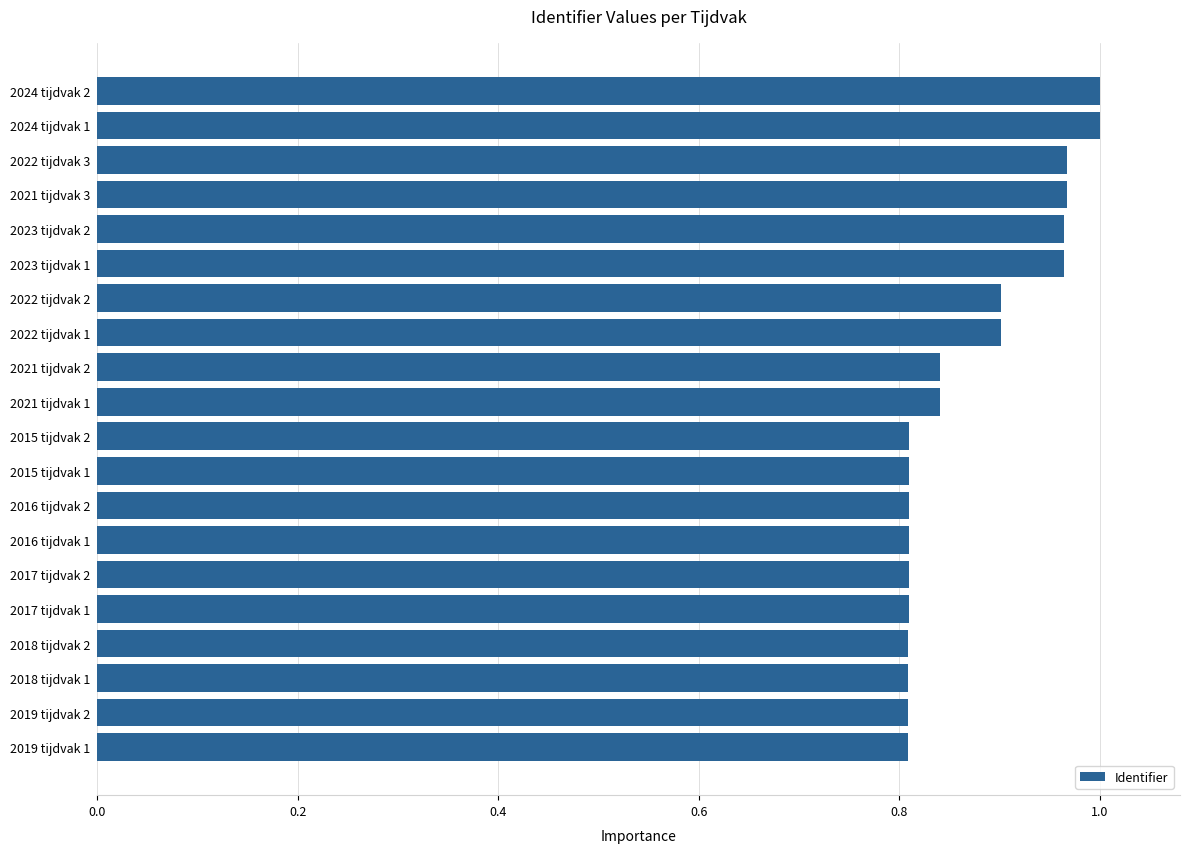

What is the average value?

0.9